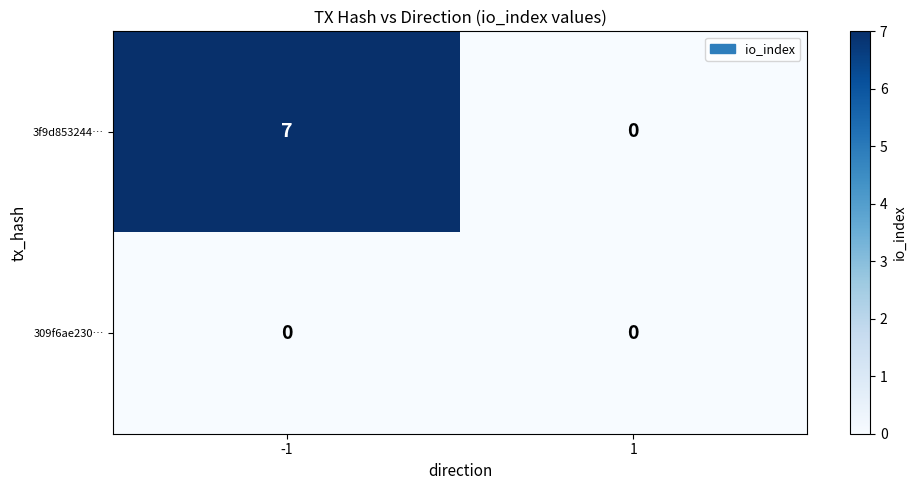

How many categories are shown in the chart?

2